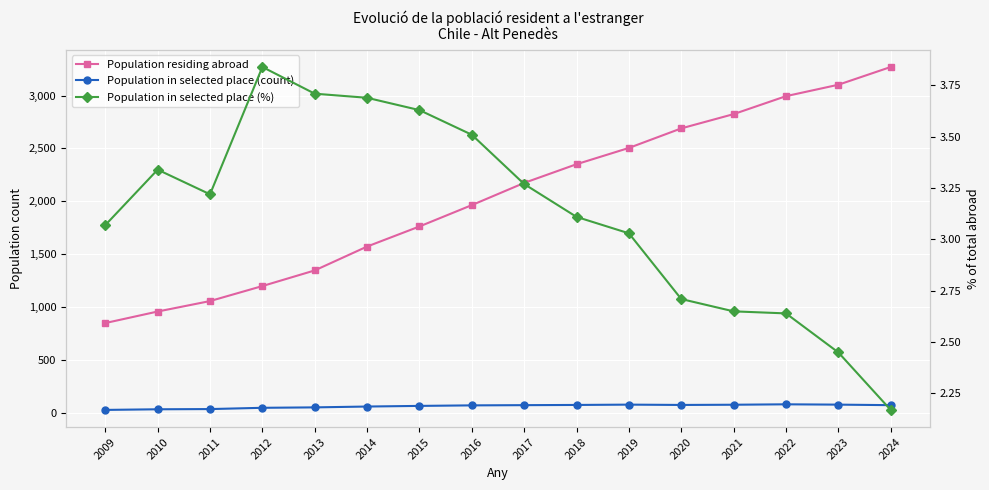

True or false: Population residing abroad has more than 0 interior local peaks.

False